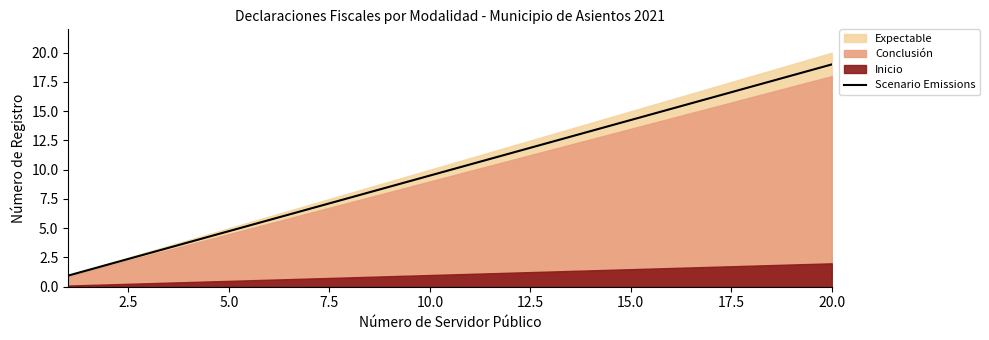

What is the difference between the maximum and minimum values?

18.1